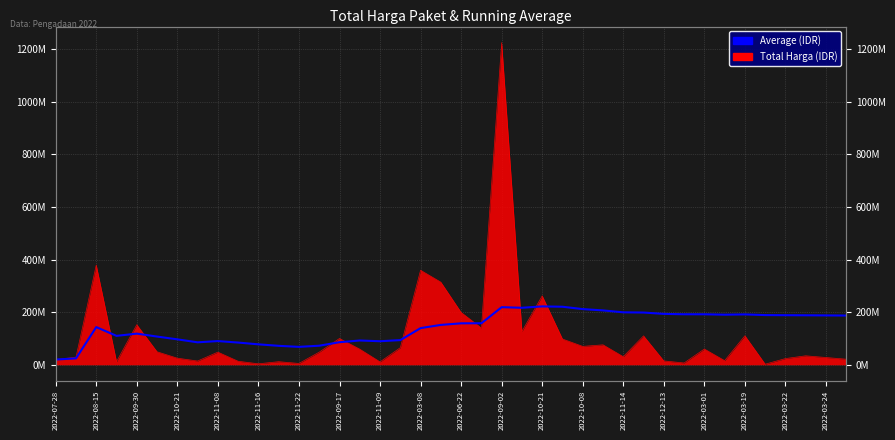

How many lines are shown in the chart?

1